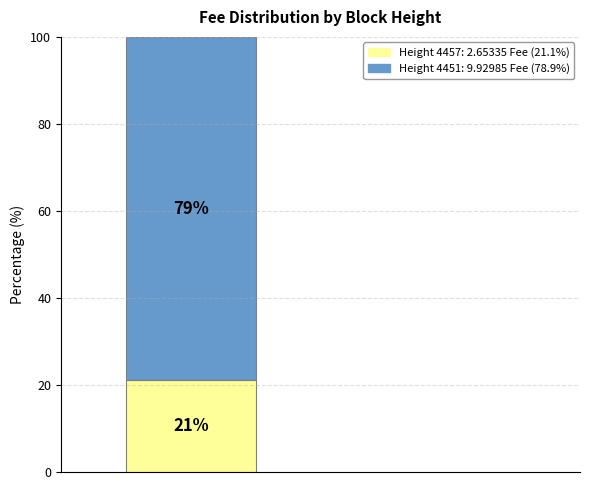

Reading right to left, transcribe the values for 4457.

21.1